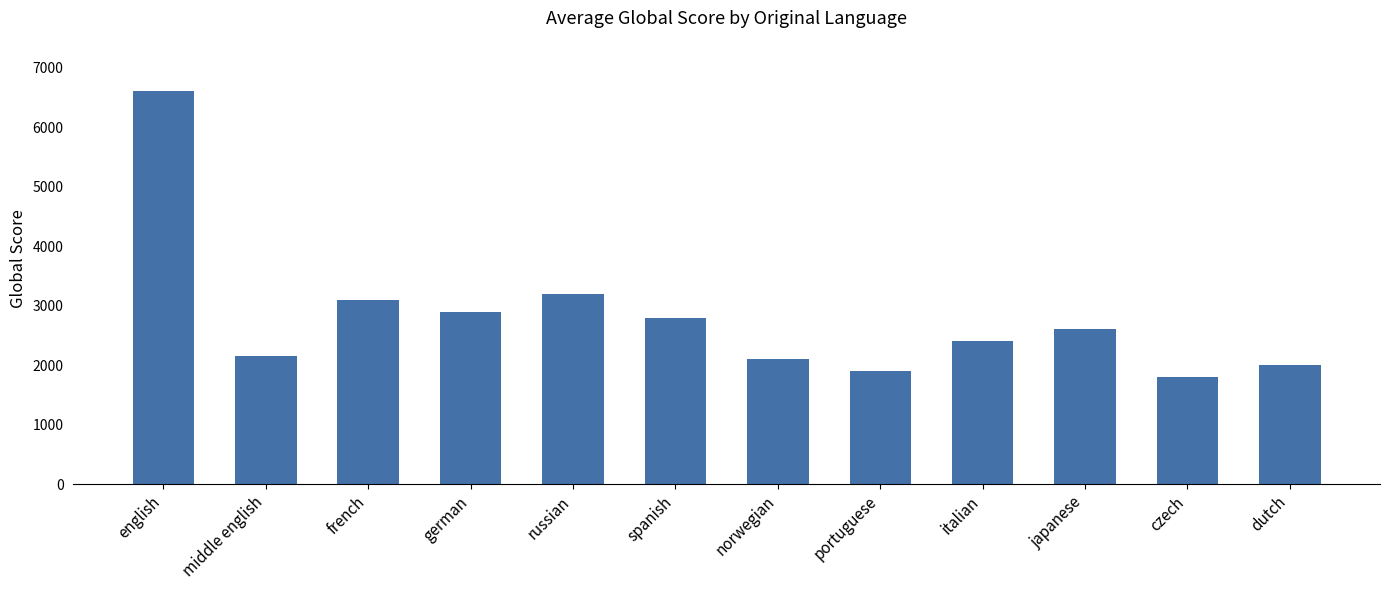

At which label is the value closest to 4201?

russian